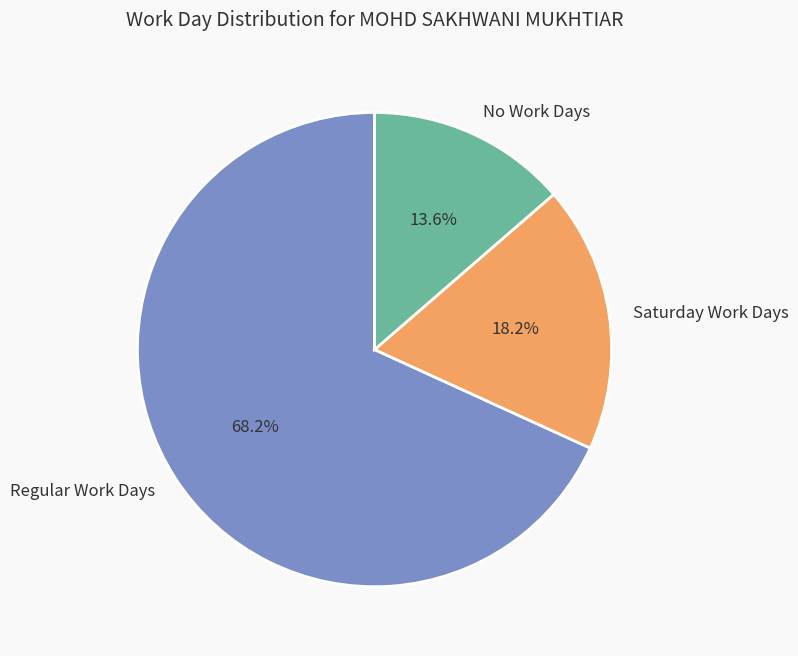

To the nearest percent, what is the average slice percentage?

33%